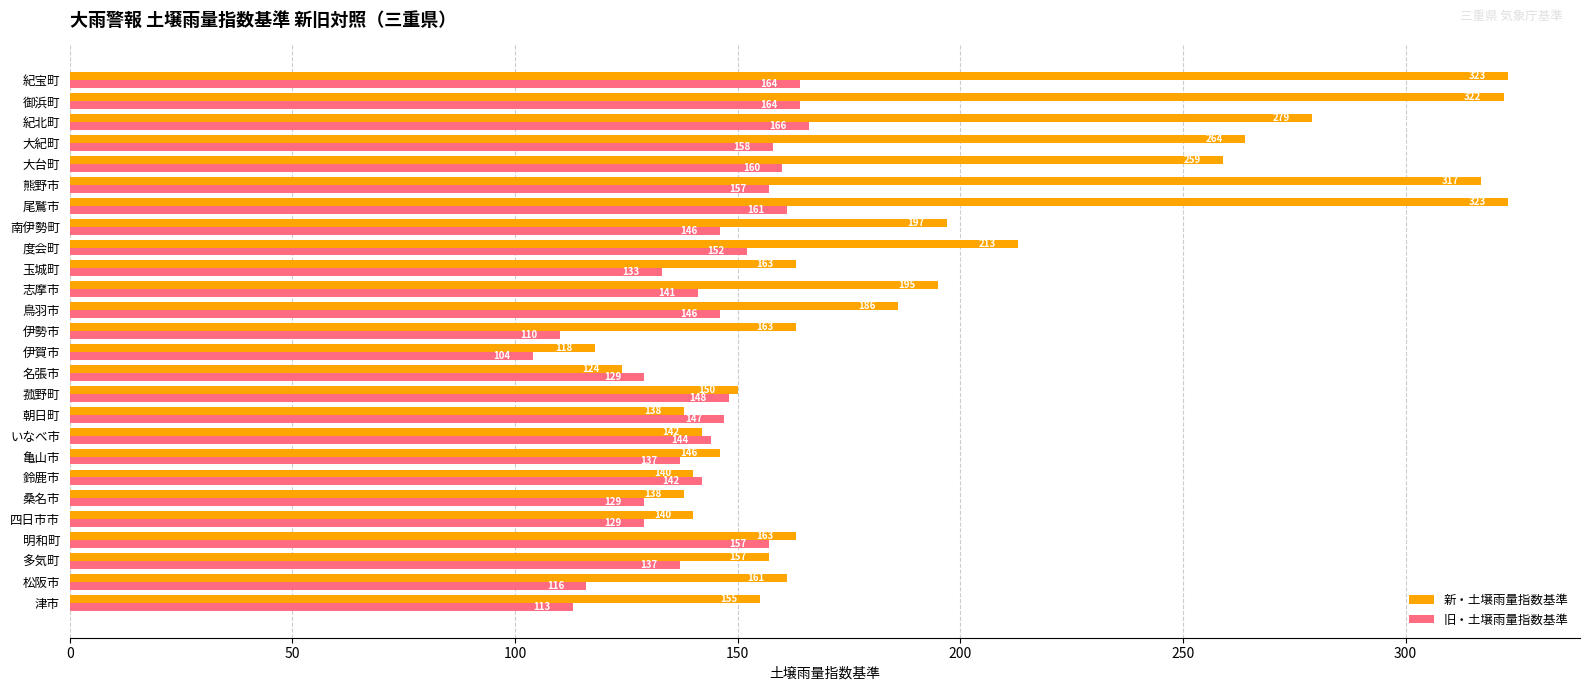

List the series in order of their overall mean, highest first.

新・土壌雨量指数基準, 旧・土壌雨量指数基準